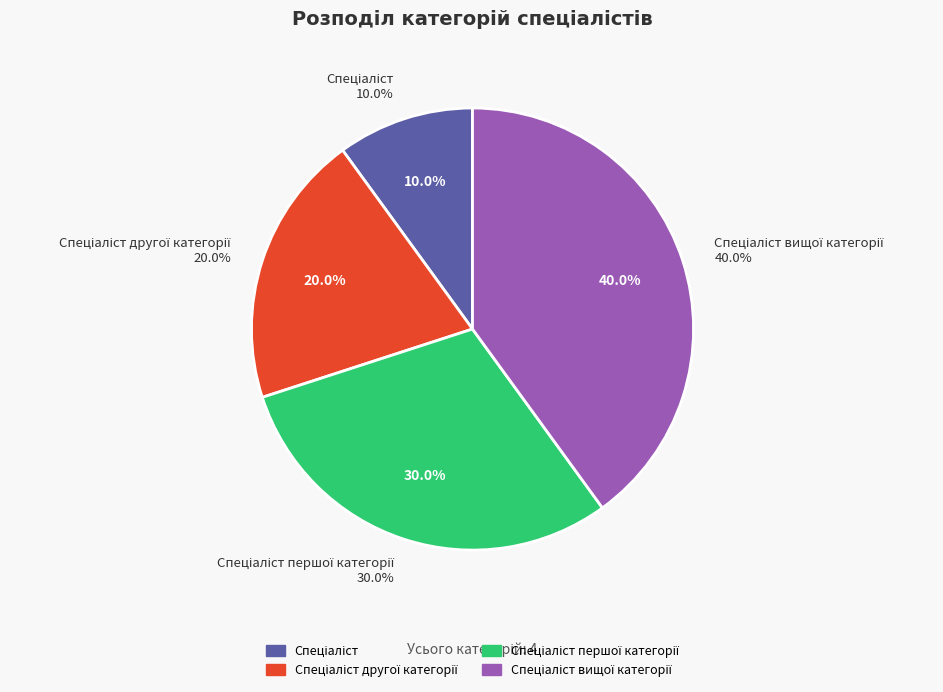

How many slices are in this pie chart?

4